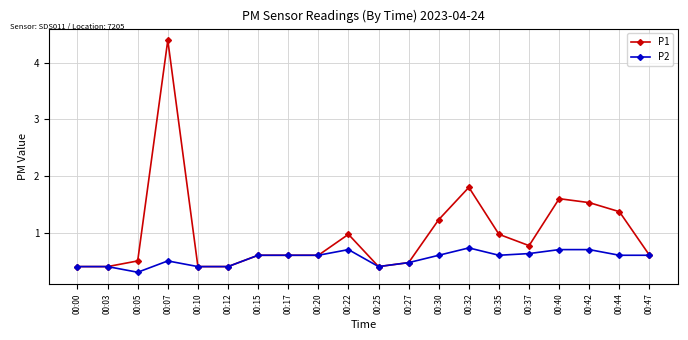

Does the chart have visible grid lines?

Yes